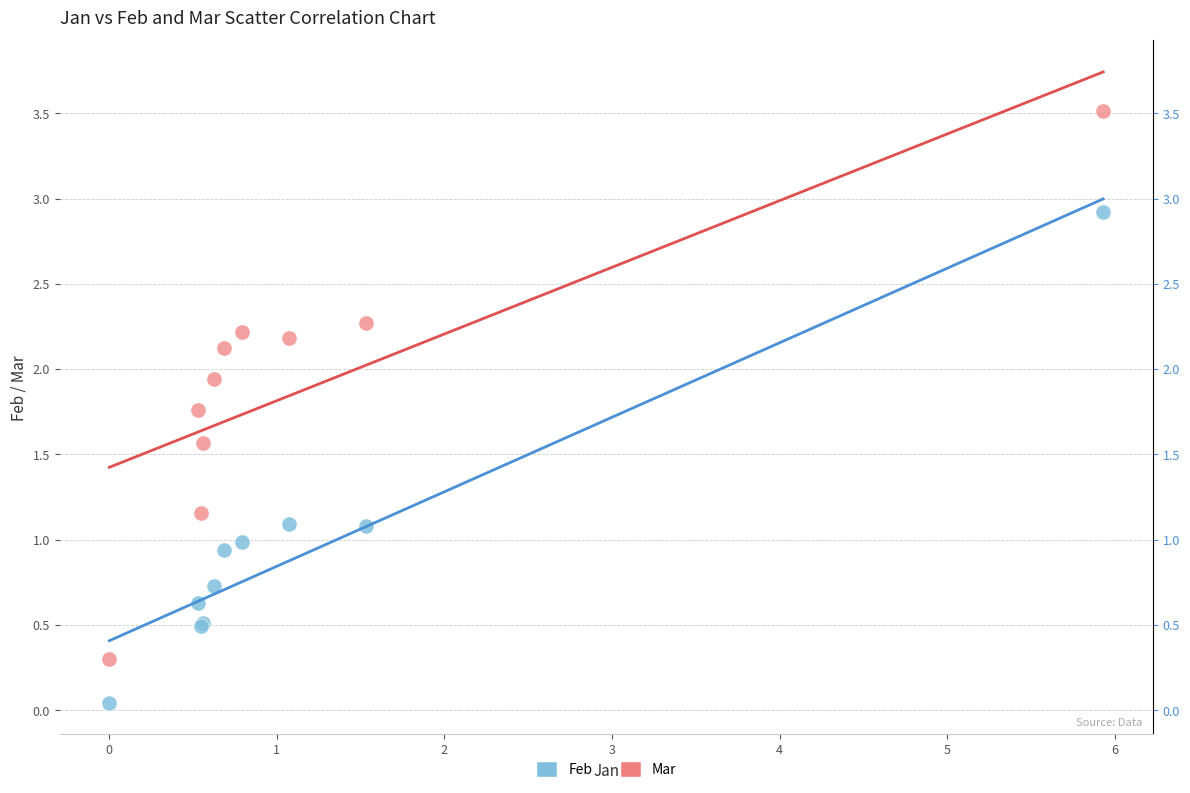

Which series reaches the minimum Y coordinate?

Feb